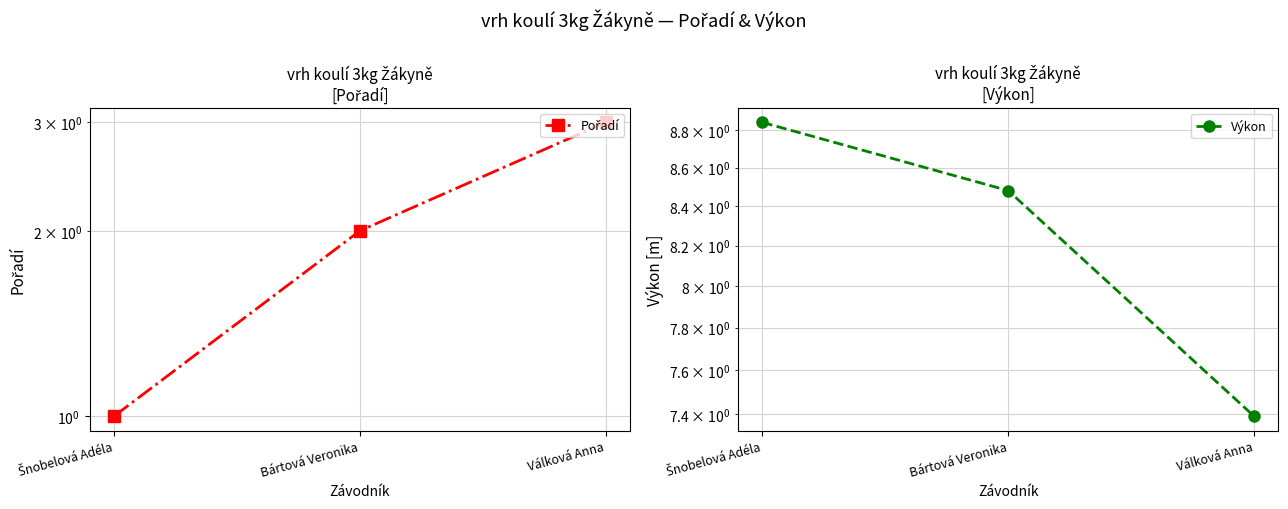

What is the value of the Výkon point at the 3rd from the left?

7.4